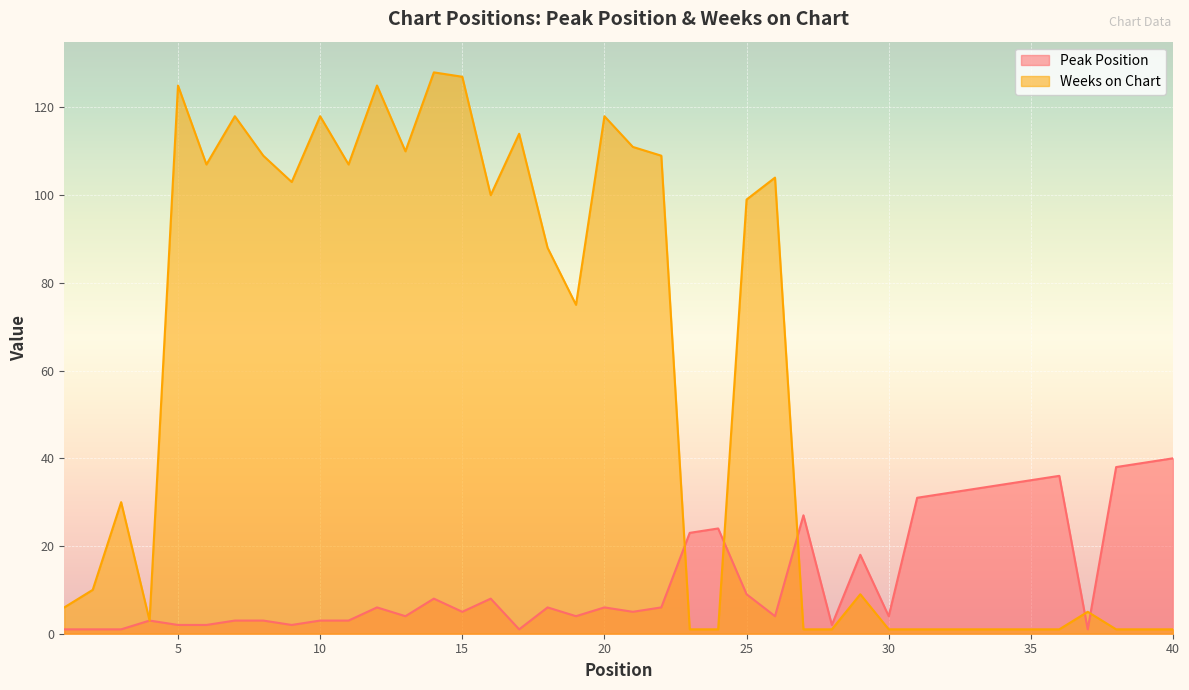

Reading right to left, list all the values displayed in this chart.

Peak Position: 40	39	38	1	36	35	34	33	32	31	4	18	2	27	4	9	24	23	6	5	6	4	6	1	8	5	8	4	6	3	3	2	3	3	2	2	3	1	1	1
Weeks on Chart: 1	1	1	5	1	1	1	1	1	1	1	9	1	1	104	99	1	1	109	111	118	75	88	114	100	127	128	110	125	107	118	103	109	118	107	125	3	30	10	6